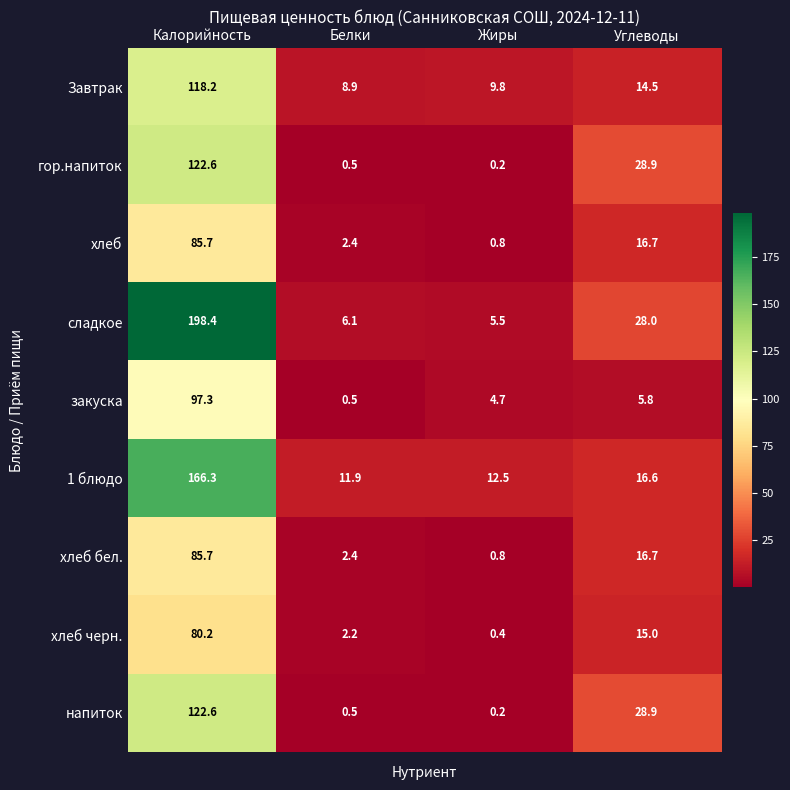

What is the lowest value of the закуска series?

0.5